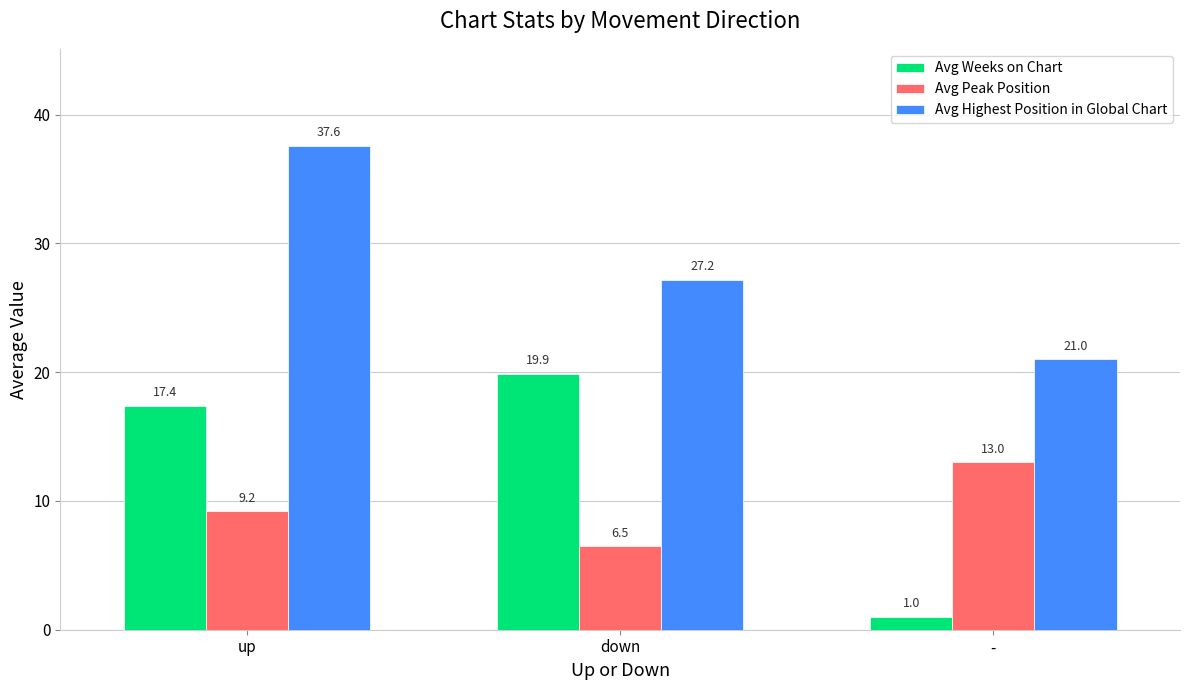

Which series has the largest total across all categories?

Avg Highest Position in Global Chart